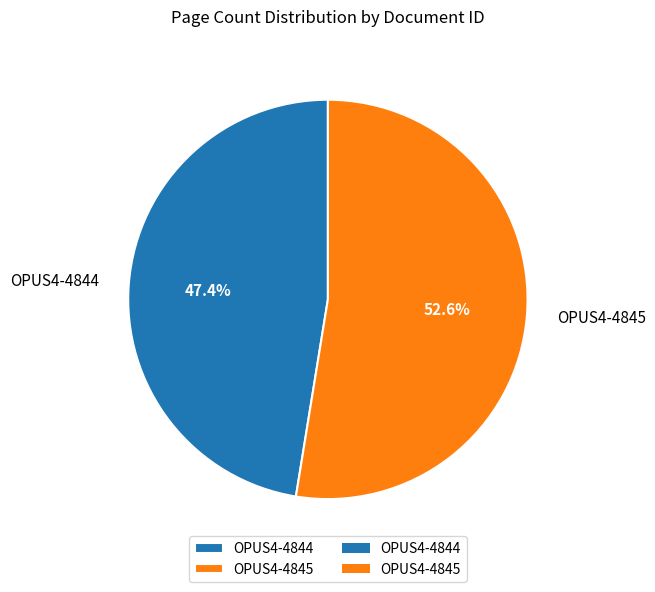

How much of the chart is everything except OPUS4-4844?

52.6%